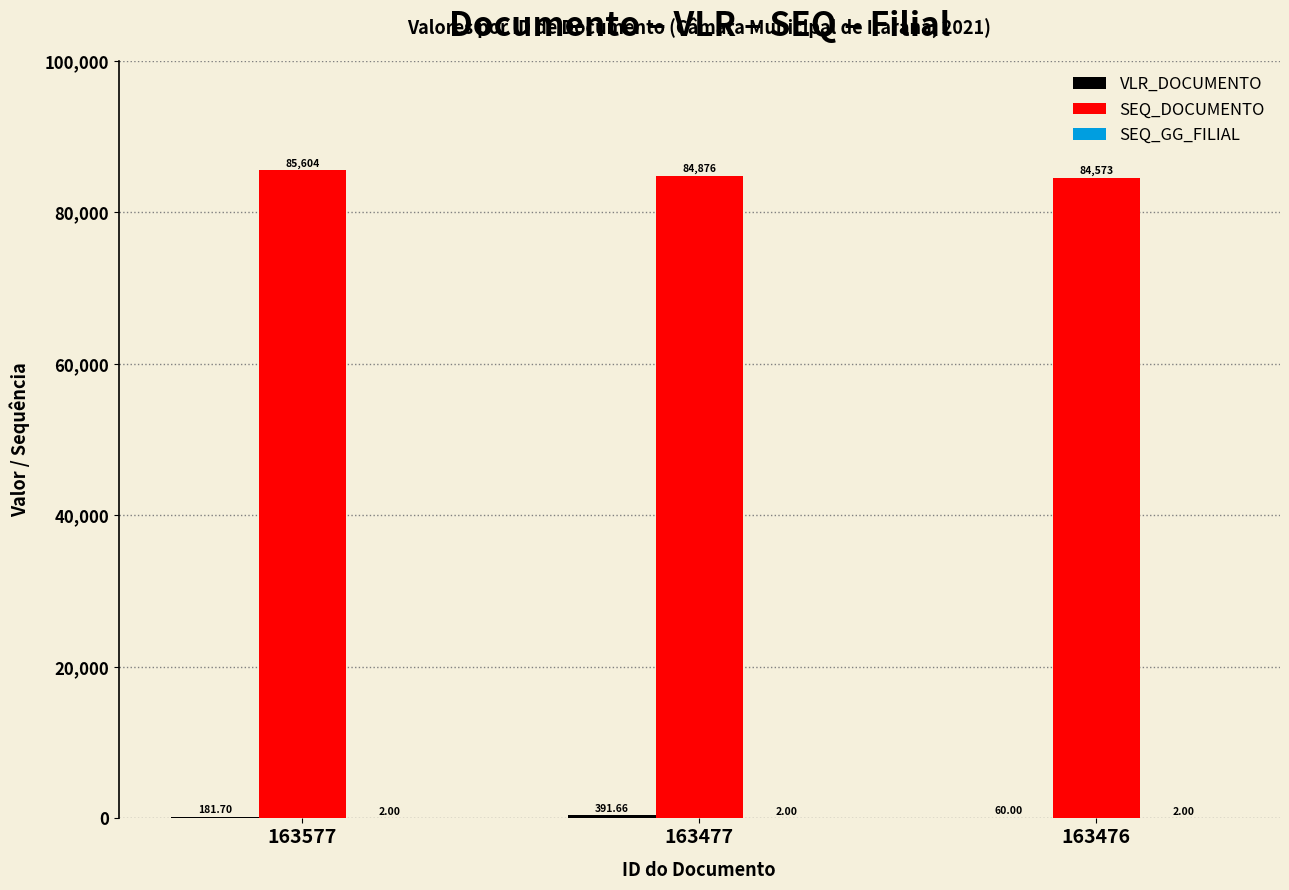

Which series has the largest total across all categories?

SEQ_DOCUMENTO